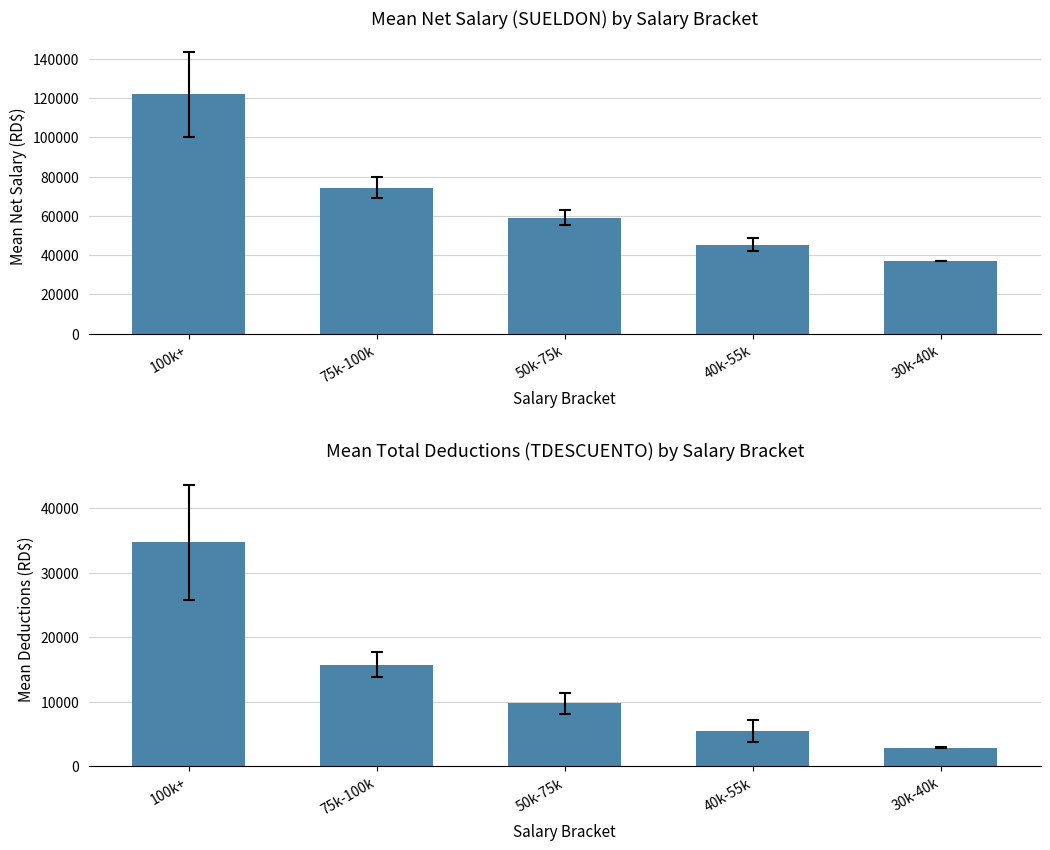

Is it true that TDESCUENTO equals 15511.0 at 50k-75k?

False